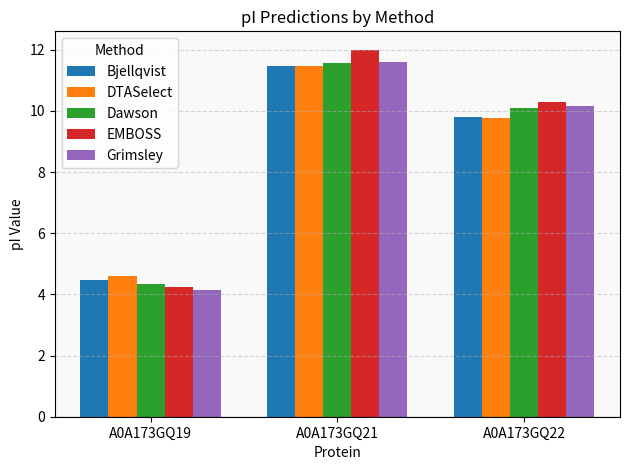

How many bars are there in each group?

5